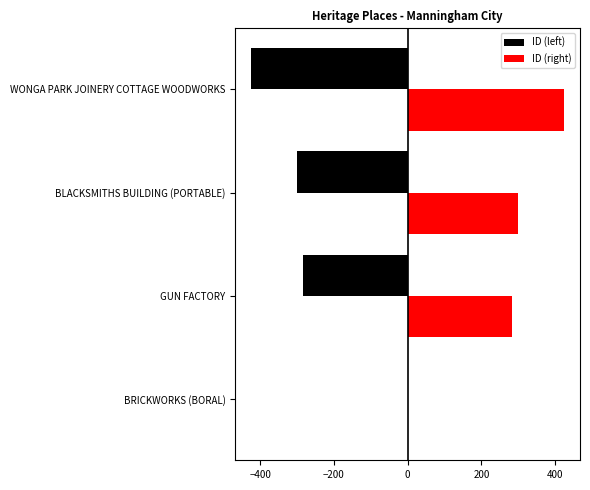

What is the sum of all ID (right) values?

1008